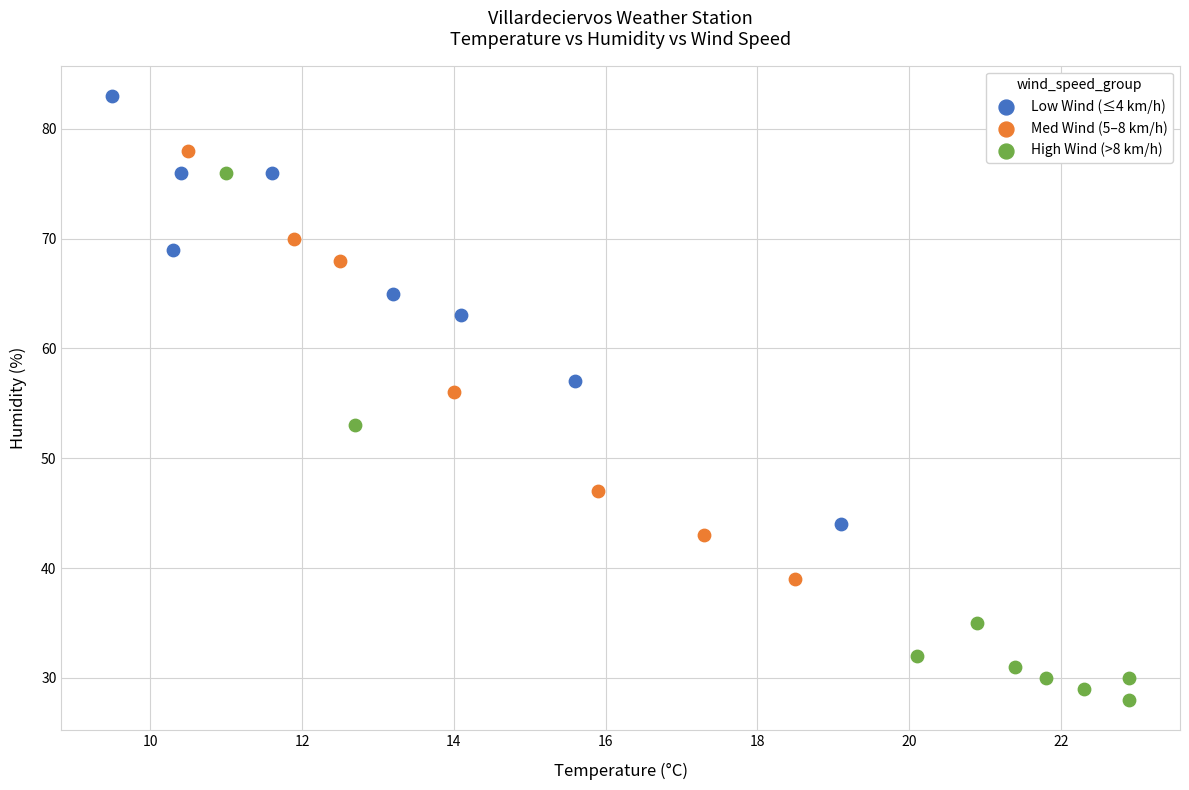

Which series has the largest Y range (max minus min)?

High Wind (>8 km/h)